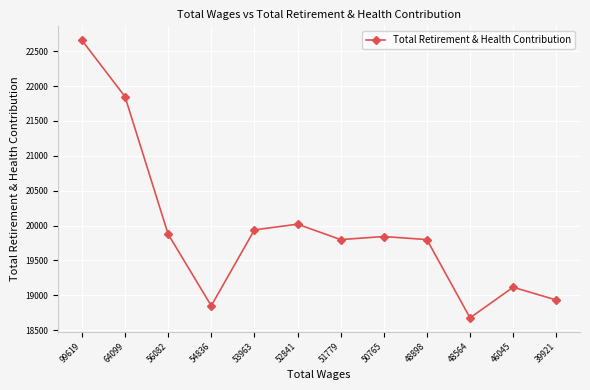

What is the smallest value displayed?

18677